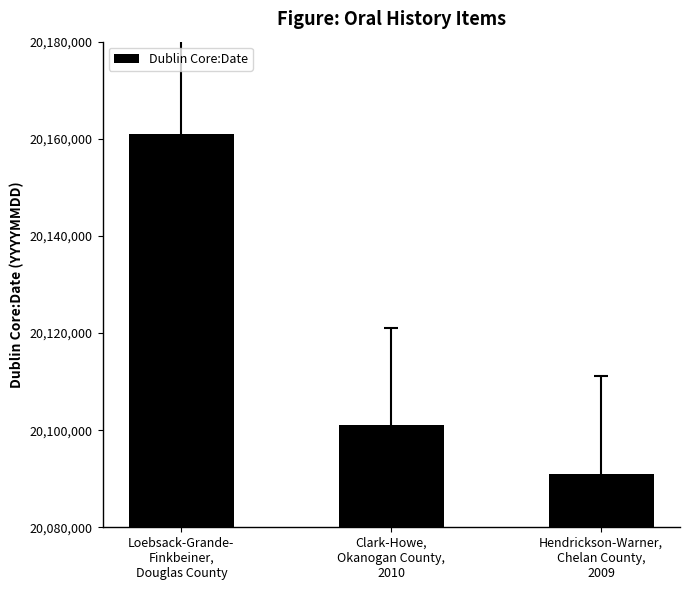

Where does the data first go above 20101007?

Loebsack-Grande-
Finkbeiner,
Douglas County